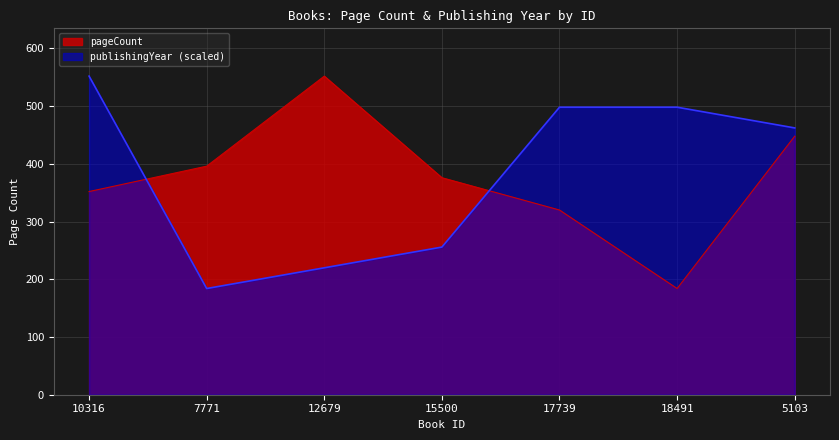

At how many categories does at least one series exceed 414?

5